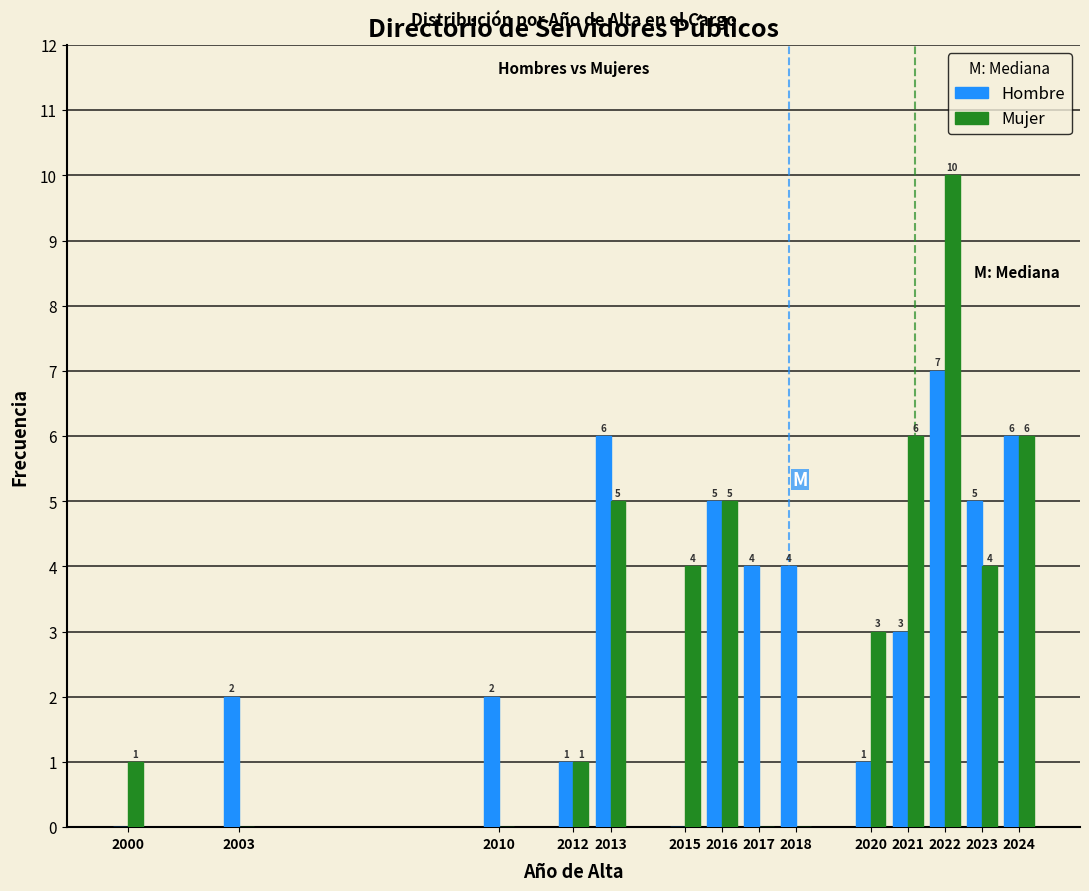

Reading left to right, transcribe all the data shown in this chart.

Hombre: 2000=0	2003=2	2010=2	2012=1	2013=6	2015=0	2016=5	2017=4	2018=4	2020=1	2021=3	2022=7	2023=5	2024=6
Mujer: 2000=1	2003=0	2010=0	2012=1	2013=5	2015=4	2016=5	2017=0	2018=0	2020=3	2021=6	2022=10	2023=4	2024=6